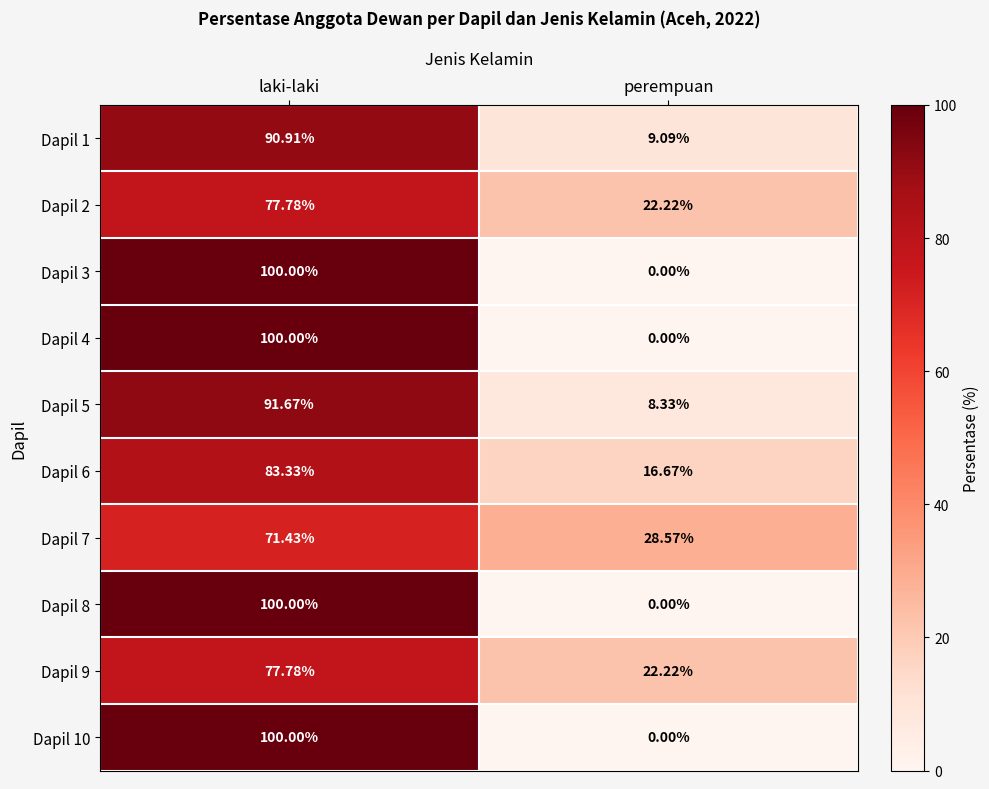

At how many categories does at least one series exceed 38?

1